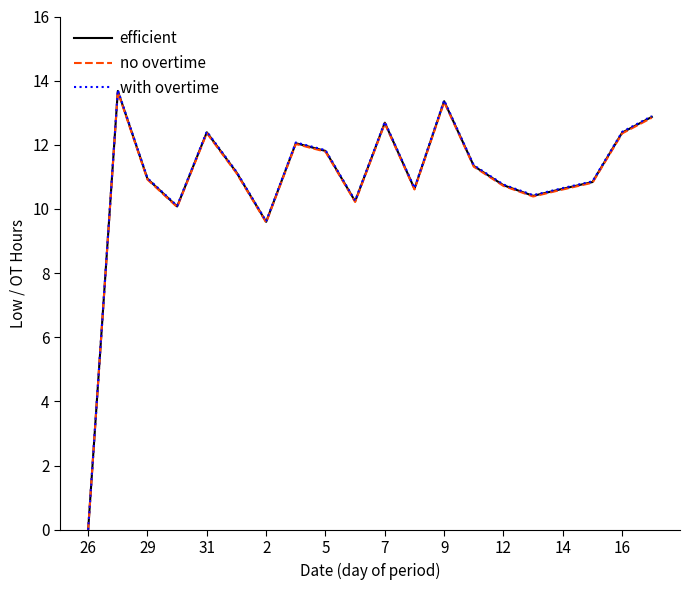

Which series has the largest range (max minus min)?

with overtime